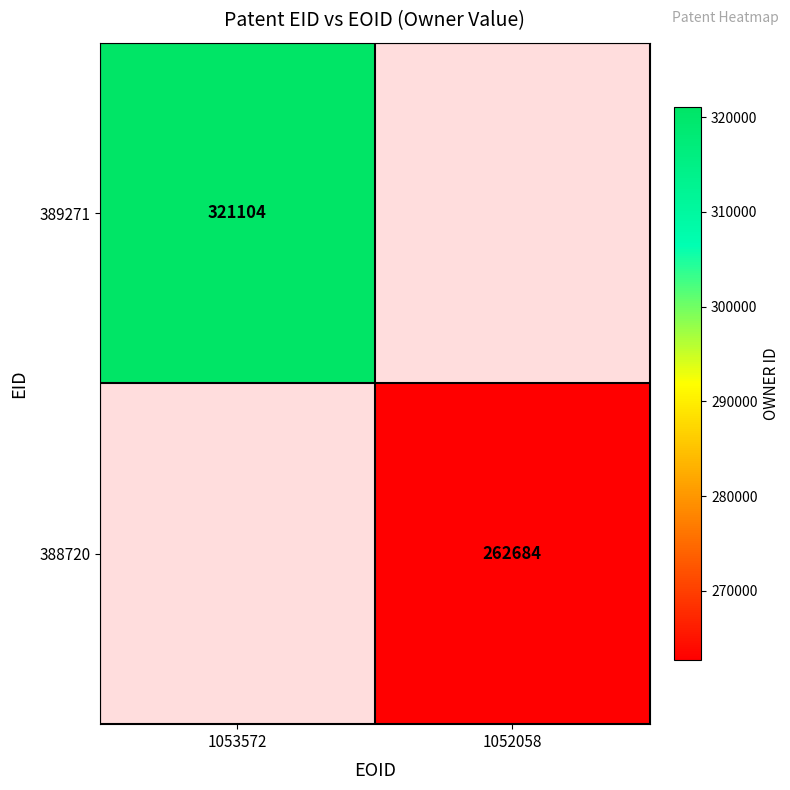

Is it true that 389271 equals 477012.1 at 1053572?

False